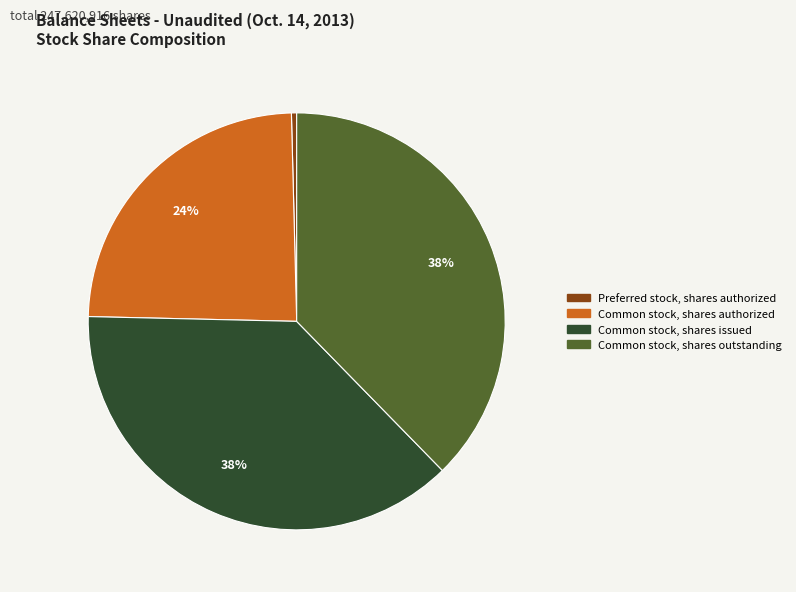

To the nearest percent, what is the combined percentage of Common stock, shares outstanding and Preferred stock, shares authorized?

38%